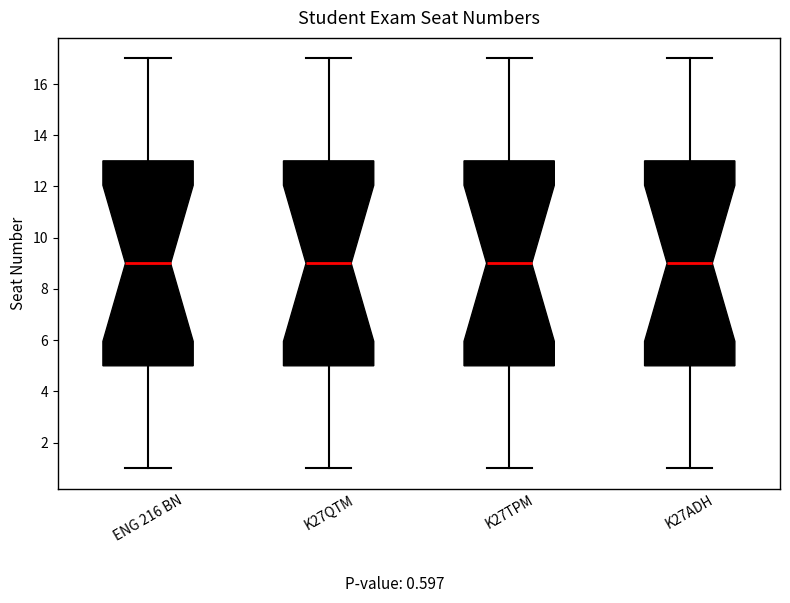

Where does the lower whisker of the box for ENG 216 BN end on the y-axis? The values are not printed on the chart, so give them approximately, as read against the axis.

1